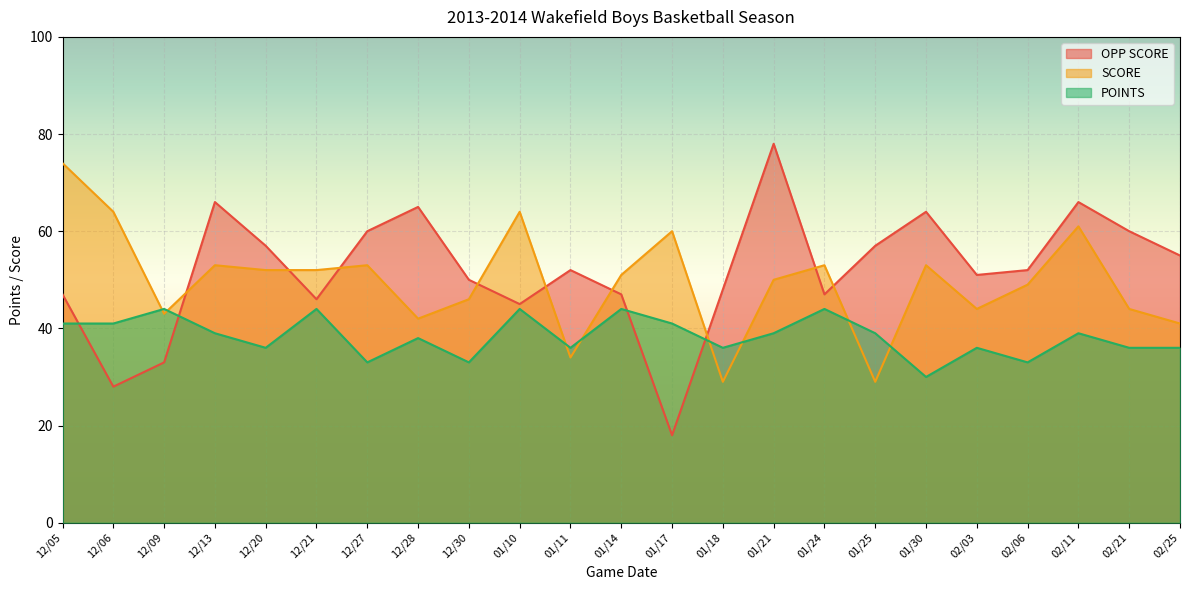

Reading left to right, extract all data points from this chart.

OPP SCORE: 47	28	33	66	57	46	60	65	50	45	52	47	18	48	78	47	57	64	51	52	66	60	55
SCORE: 74	64	43	53	52	52	53	42	46	64	34	51	60	29	50	53	29	53	44	49	61	44	41
POINTS: 41	41	44	39	36	44	33	38	33	44	36	44	41	36	39	44	39	30	36	33	39	36	36